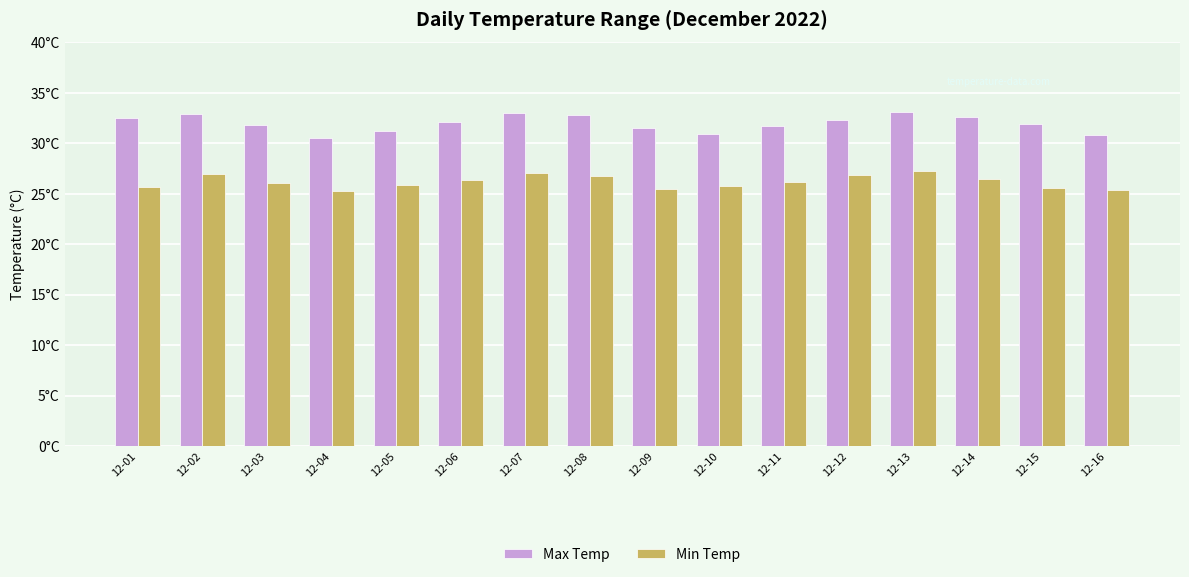

At which label does Min Temp first exceed 26?

12-02